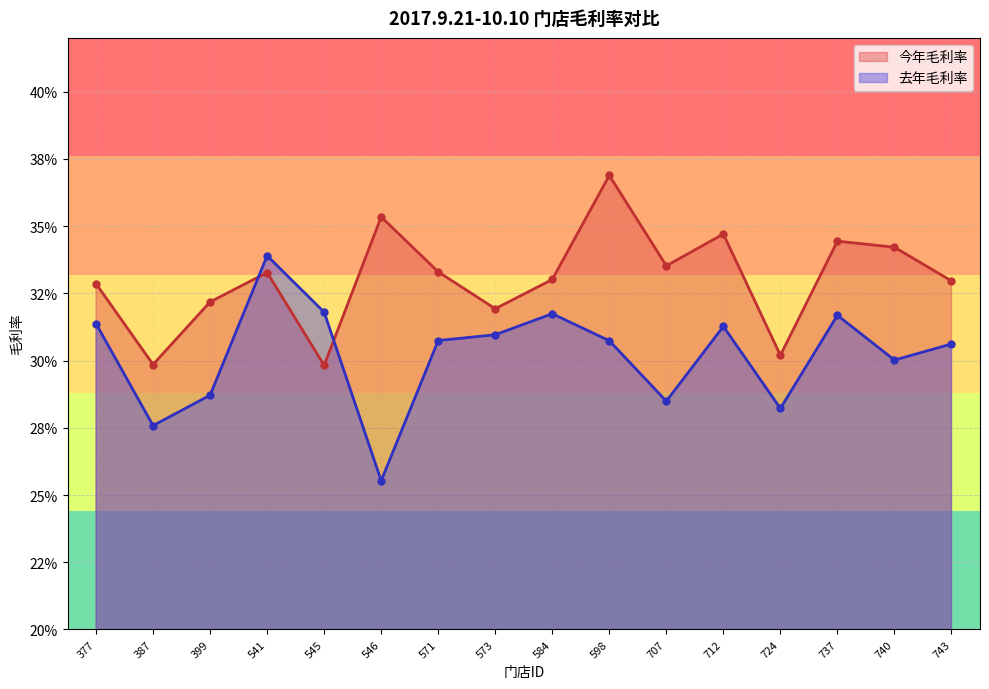

What is the average value of the 今年毛利率 series?

0.3